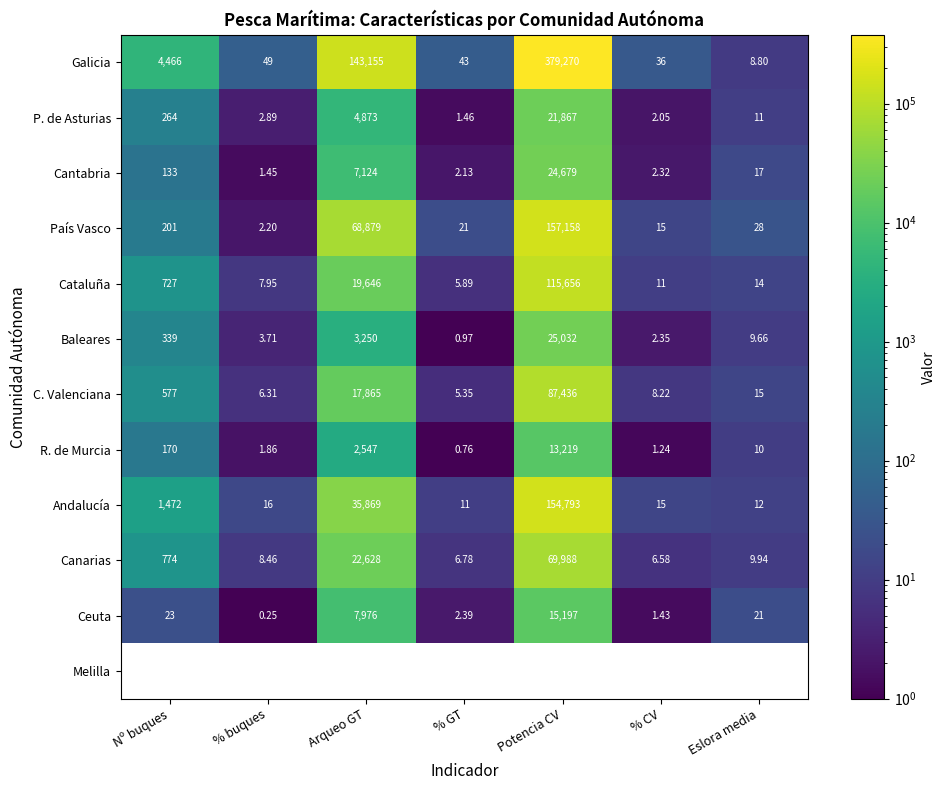

What is the difference between the highest and lowest values at Arqueo GT?

140608.0